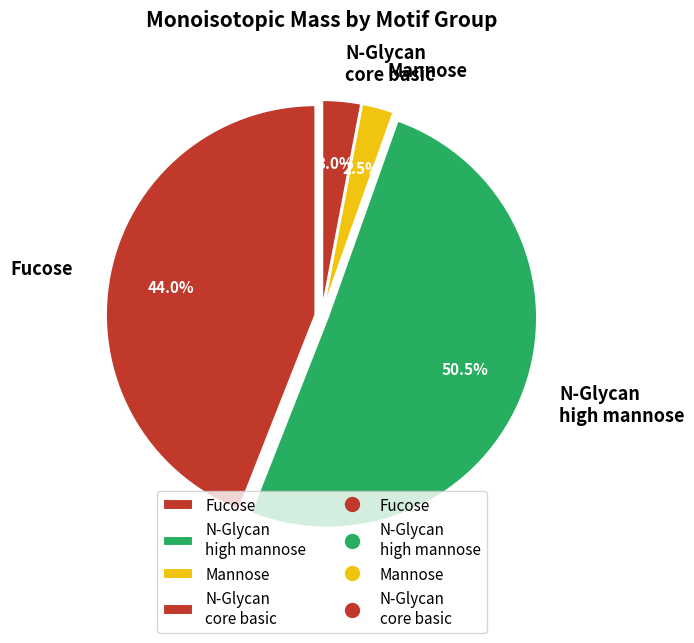

Which slice is the smallest?

Mannose